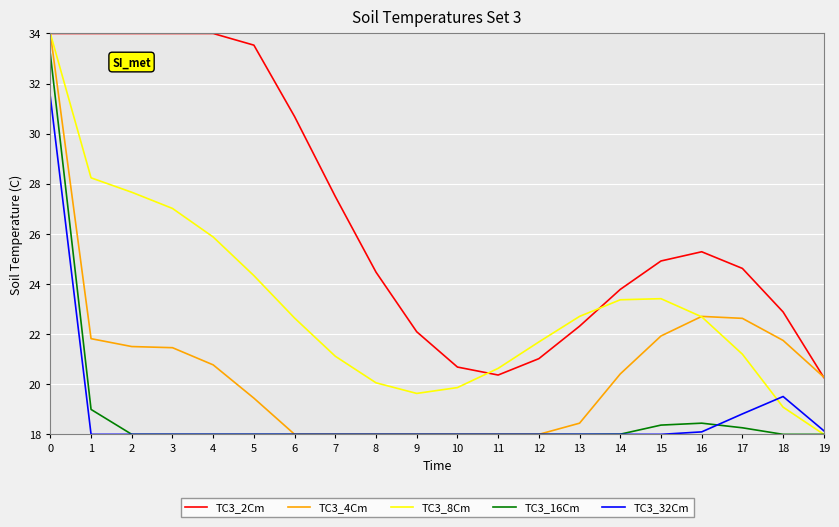

True or false: TC3_16Cm and TC3_2Cm intersect in this chart.

False